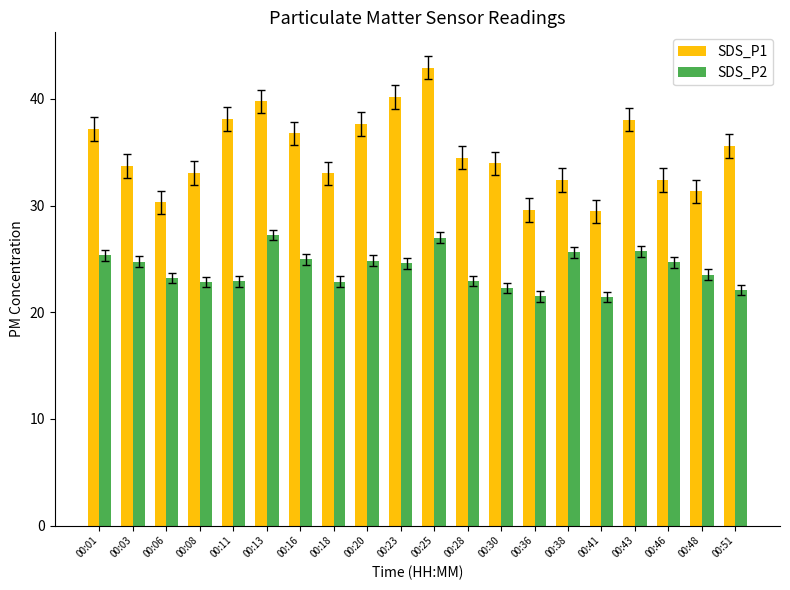

What are all the series names shown in the legend?

SDS_P1, SDS_P2